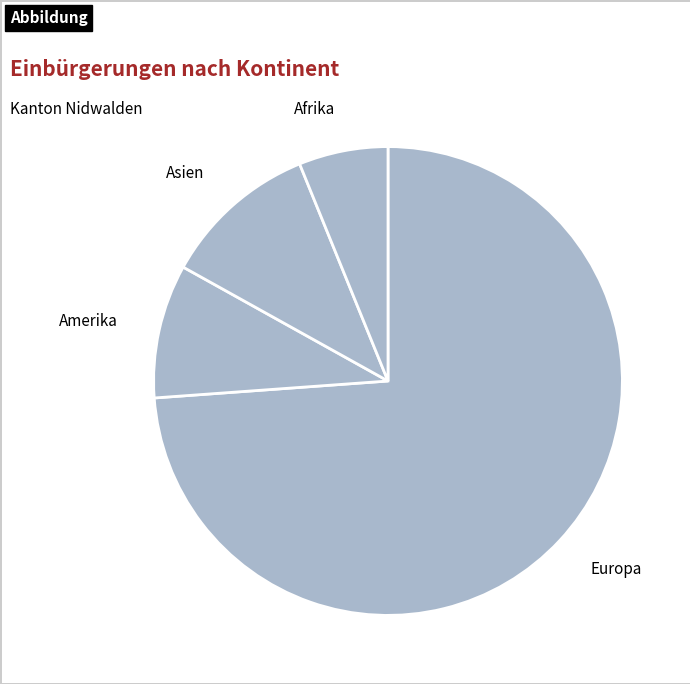

Combined, do Asien and Afrika account for over 50%?

No